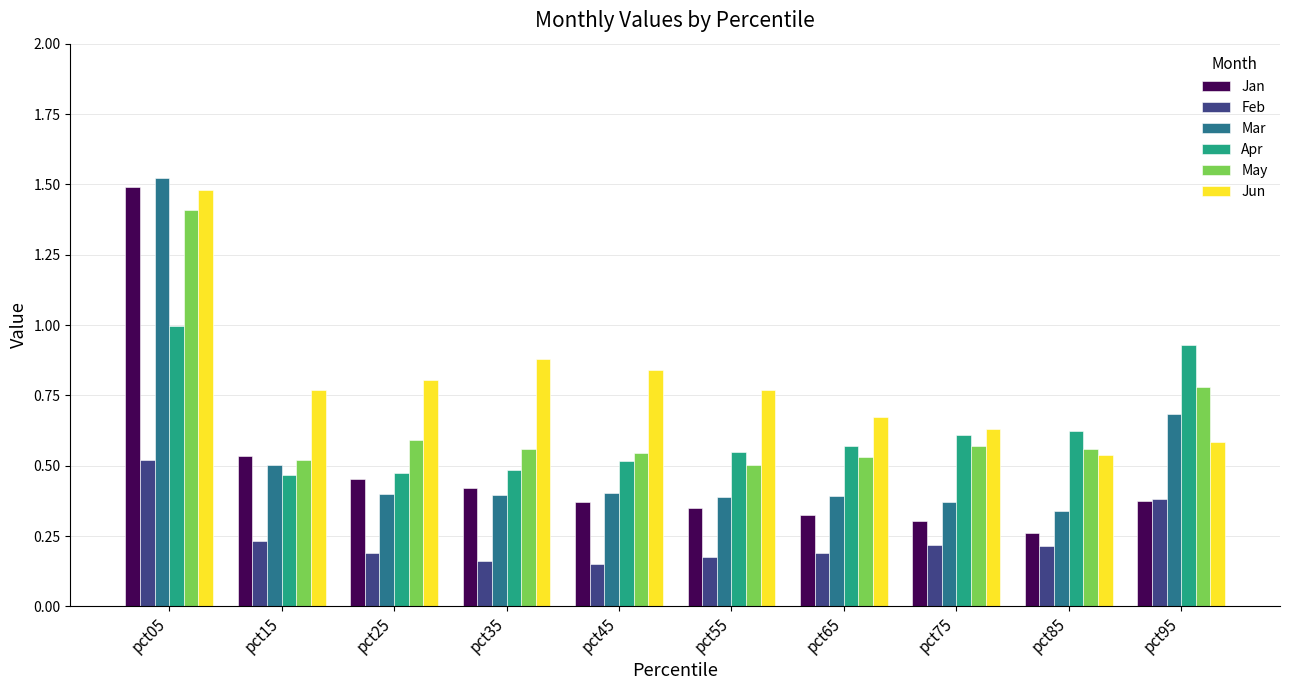

The value of Mar at pct25 is 0.4. True or false?

True